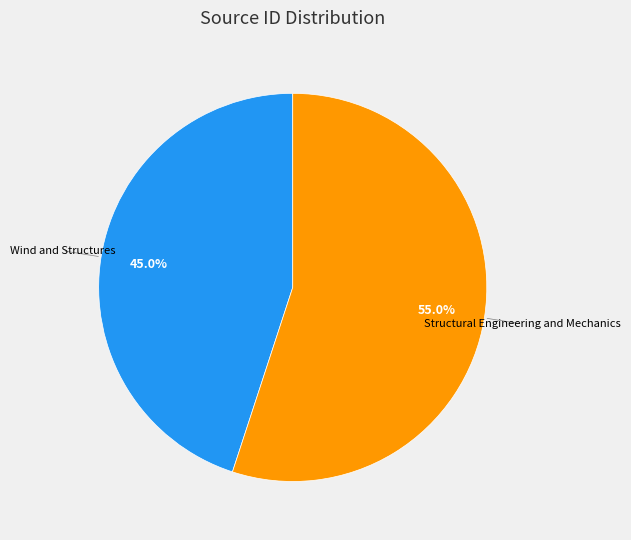

Is there a majority slice in this chart?

Yes